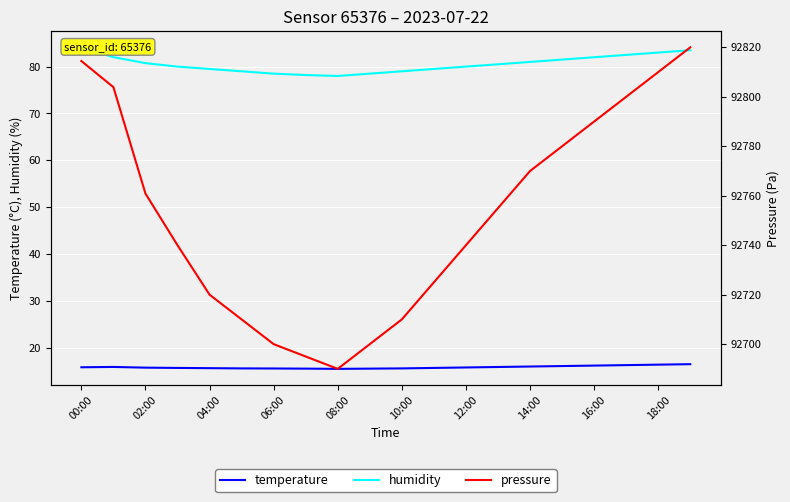

True or false: pressure and temperature cross at least once.

False